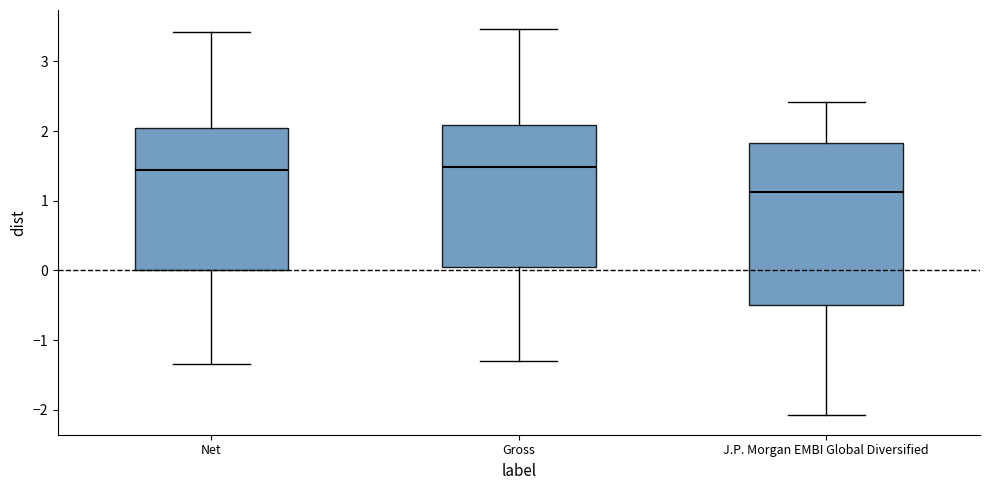

Reading left to right, transcribe this box plot: for each box, give where its median line is, the range the box spans, and where its two whiskers end, as read against the y-axis. The values are not printed on the chart, so give them approximately, as read against the axis.

Net: median 1.4, box 0.0 to 2.1, whiskers -1.3 to 3.4
Gross: median 1.5, box 0.1 to 2.1, whiskers -1.3 to 3.5
J.P. Morgan EMBI Global Diversified: median 1.1, box -0.5 to 1.8, whiskers -2.1 to 2.4